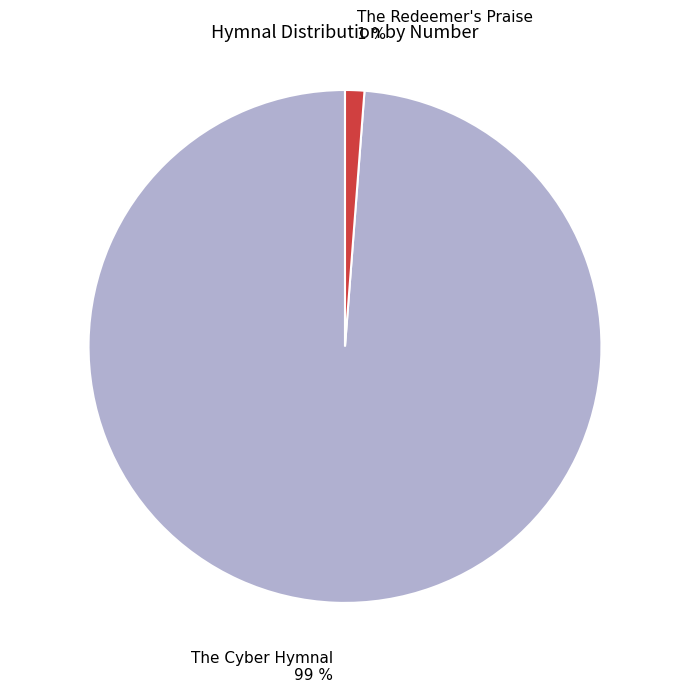

Between The Redeemer's Praise and The Cyber Hymnal, which is larger?

The Cyber Hymnal